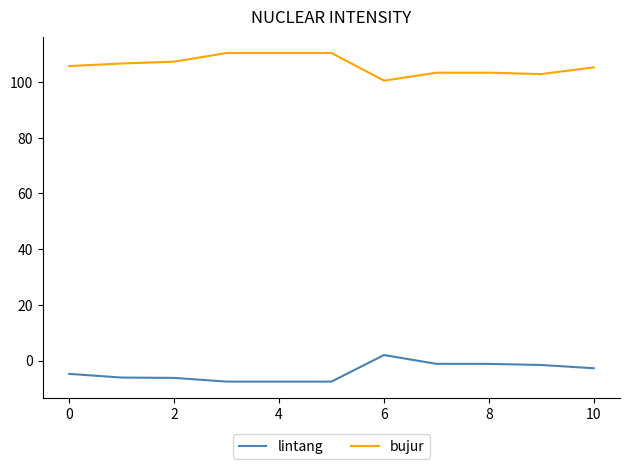

True or false: lintang and bujur intersect in this chart.

False